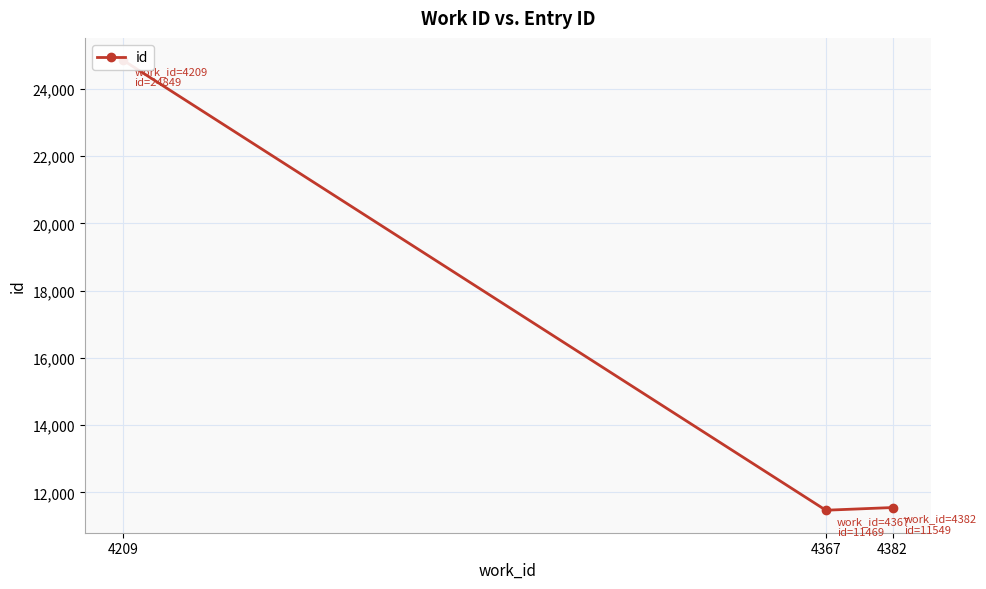

Rank the categories by value from lowest to highest.

4367, 4382, 4209